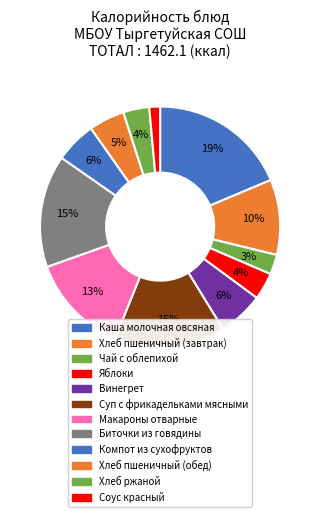

Is there a majority slice in this chart?

No